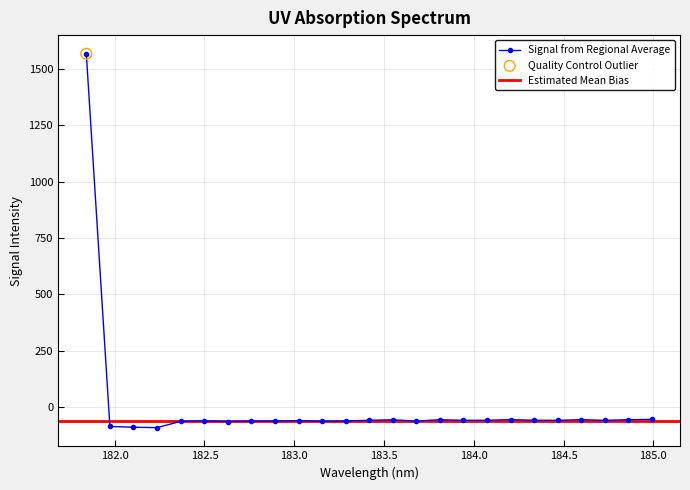

What is the change in value from 182.8925964608 to 184.2046578328?

+6.0